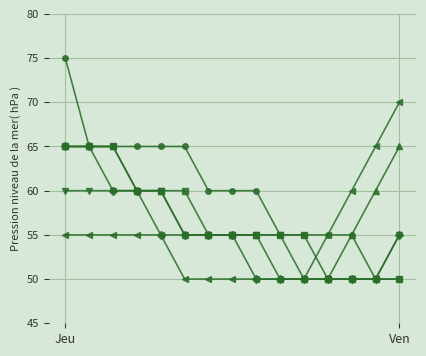

What is the maximum value shown in the chart?

75